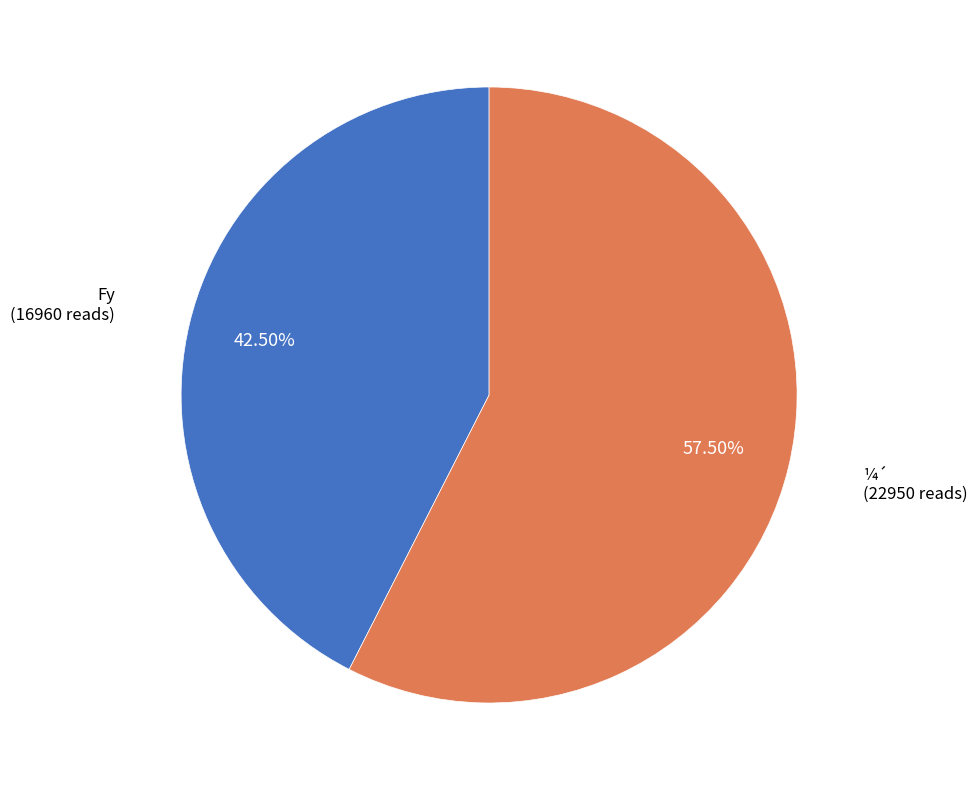

Which category has the biggest portion of the pie?

¼´